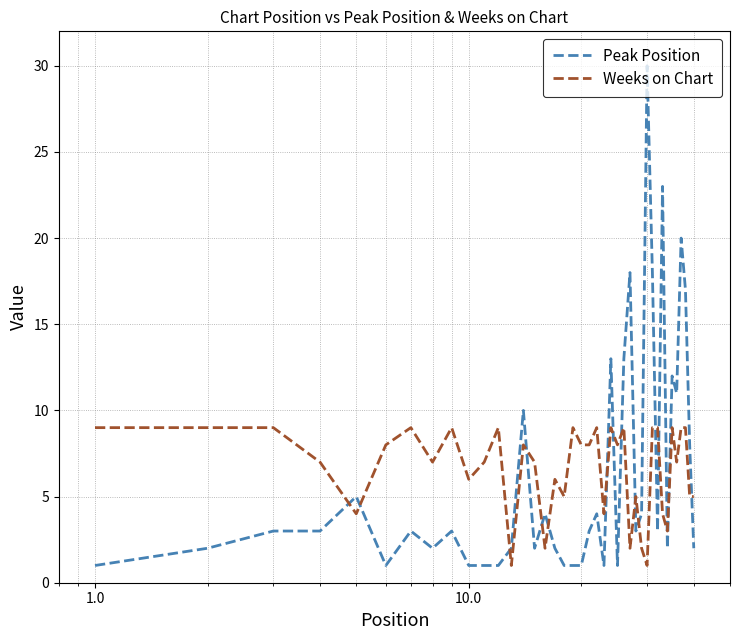

What is the minimum value for Weeks on Chart?

1